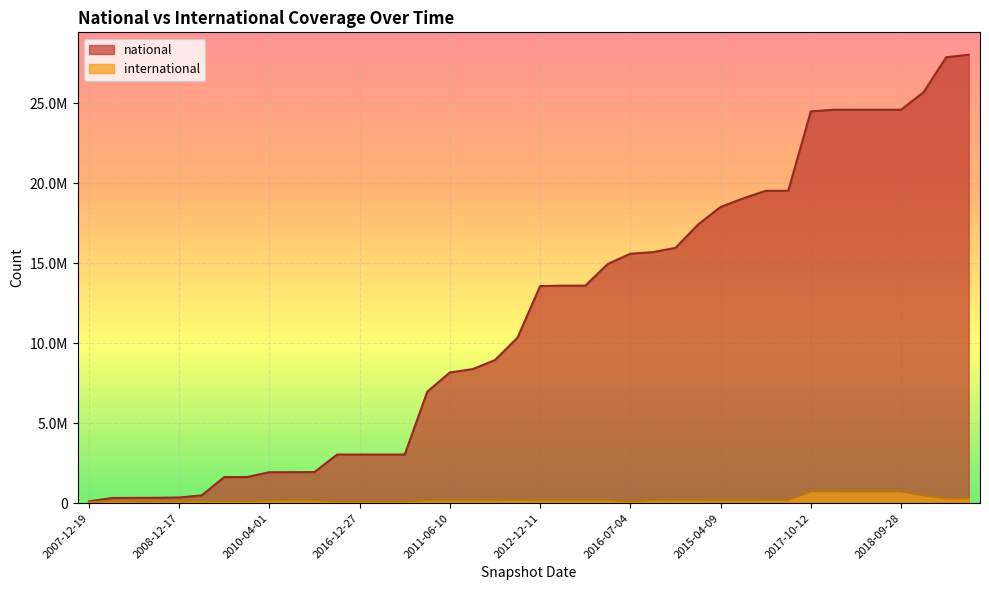

Reading left to right, extract all data points from this chart.

national: 2007-12-19=108710	2008-04-01=321833	2008-06-27=330405	2008-10-10=334964	2008-12-17=356149	2009-04-06=487518	2009-09-25=1633352	2009-12-16=1633352	2010-04-01=1935369	2010-07-26=1938476	2010-11-17=1945310	2016-10-07=3042131	2016-12-27=3042131	2017-04-12=3042131	2017-07-24=3042128	2011-02-21=6976645	2011-06-10=8175137	2011-09-05=8381020	2012-01-18=8951003	2012-07-13=10356257	2012-12-11=13578337	2013-07-09=13604765	2013-09-10=13604765	2013-12-20=14959310	2016-07-04=15601509	2014-03-28=15702761	2014-09-08=15965868	2015-01-19=17423624	2015-04-09=18527845	2015-10-01=19061977	2016-01-04=19536464	2016-04-05=19537275	2017-10-12=24502149	2017-12-22=24606961	2018-04-09=24606961	2018-07-11=24606961	2018-09-28=24606961	2019-01-01=25704812	2019-04-06=27888596	2019-07-01=28045581
international: 2007-12-19=60688	2008-04-01=126615	2008-06-27=122657	2008-10-10=122696	2008-12-17=123435	2009-04-06=127847	2009-09-25=128951	2009-12-16=128951	2010-04-01=161210	2010-07-26=174959	2010-11-17=172941	2016-10-07=110683	2016-12-27=110683	2017-04-12=110683	2017-07-24=110675	2011-02-21=173516	2011-06-10=174637	2011-09-05=174765	2012-01-18=178962	2012-07-13=204835	2012-12-11=174783	2013-07-09=175908	2013-09-10=175908	2013-12-20=176015	2016-07-04=110056	2014-03-28=176102	2014-09-08=178105	2015-01-19=178268	2015-04-09=193145	2015-10-01=191445	2016-01-04=193345	2016-04-05=193506	2017-10-12=744464	2017-12-22=744217	2018-04-09=744217	2018-07-11=744217	2018-09-28=744217	2019-01-01=489842	2019-04-06=302563	2019-07-01=302715